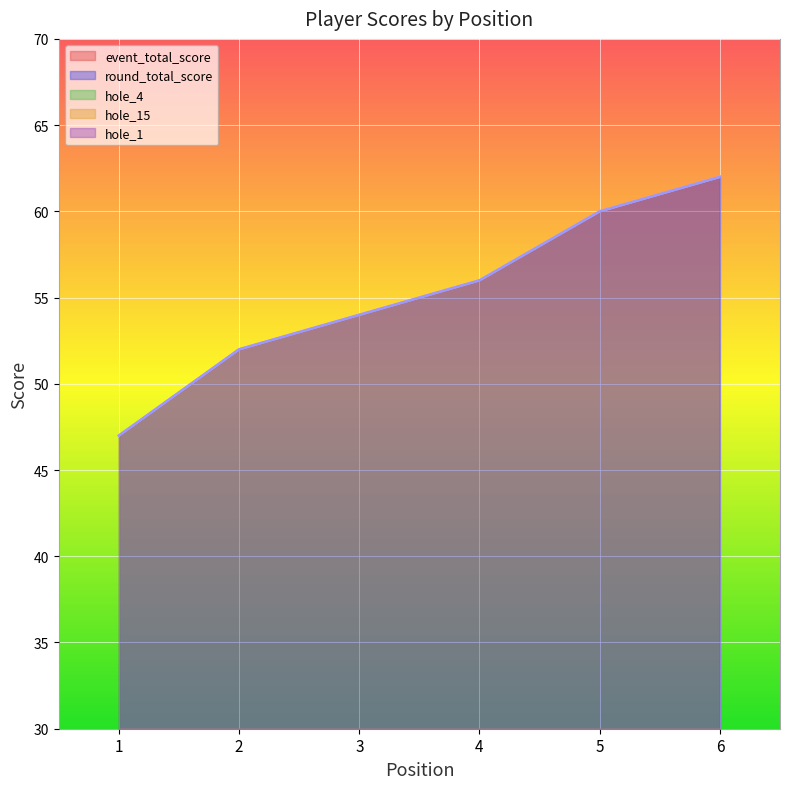

What is the sum of the hole_15 values at 1 and 5?

6